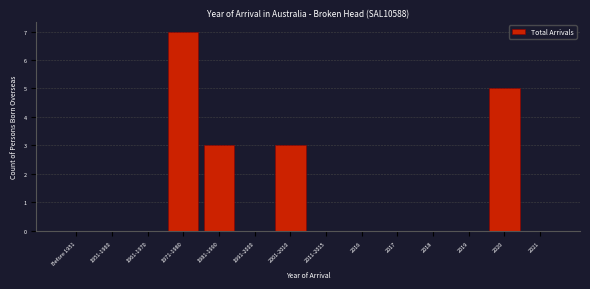

Reading left to right, what are all the values shown in this chart?

Before 1951=0	1951-1960=0	1961-1970=0	1971-1980=7	1981-1990=3	1991-2000=0	2001-2010=3	2011-2015=0	2016=0	2017=0	2018=0	2019=0	2020=5	2021=0